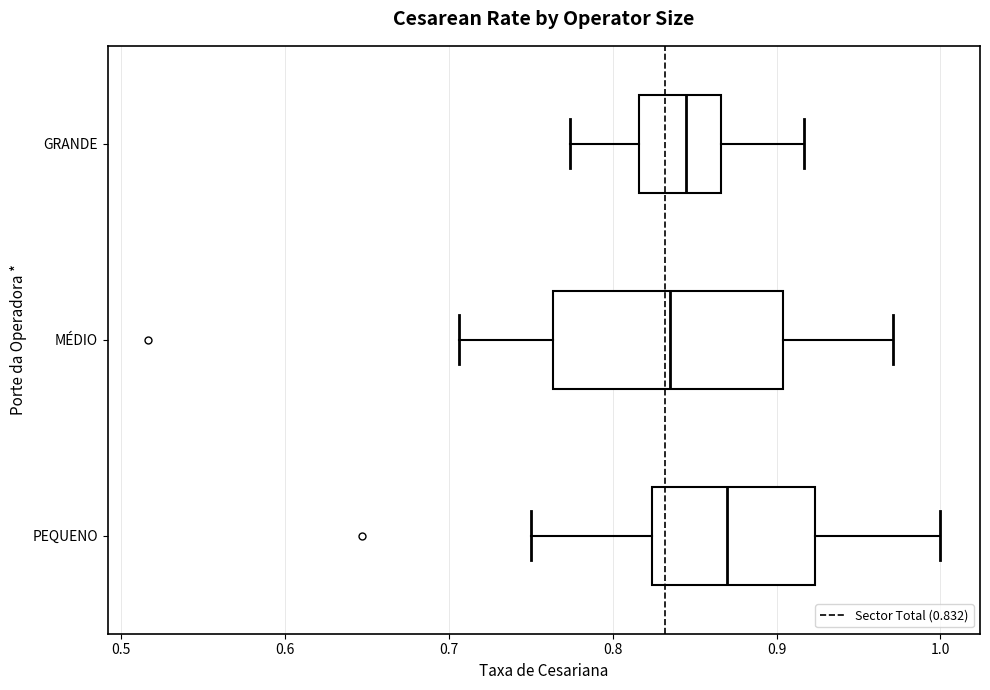

Which box has the furthest to the left median line?

MÉDIO